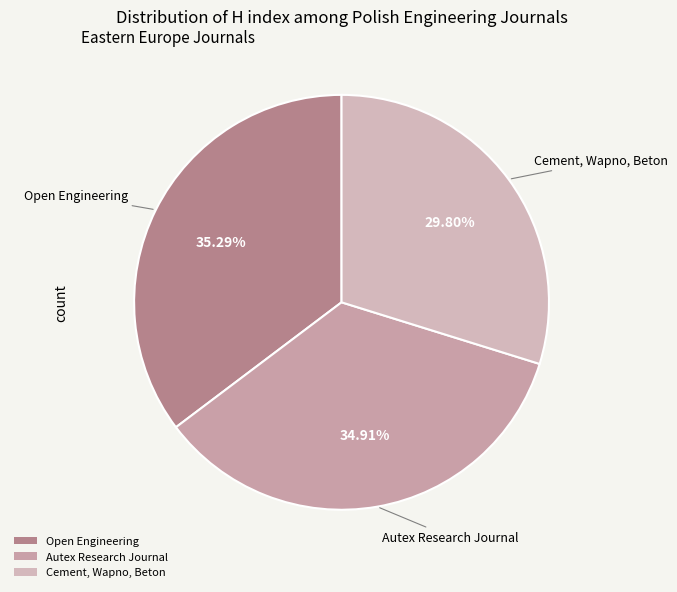

What percentage is NOT represented by Autex Research Journal?

65.1%